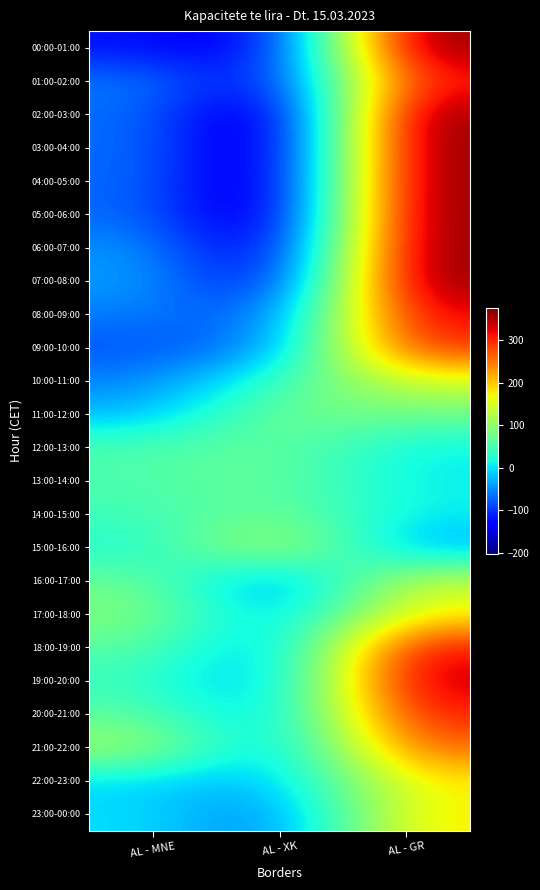

Reading right to left, transcribe all the data shown in this chart.

00:00-01:00: AL - GR=375	AL - XK=-145	AL - MNE=-122
01:00-02:00: AL - GR=313	AL - XK=-146	AL - MNE=-59
02:00-03:00: AL - GR=375	AL - XK=-202	AL - MNE=-65
03:00-04:00: AL - GR=375	AL - XK=-202	AL - MNE=-65
04:00-05:00: AL - GR=375	AL - XK=-200	AL - MNE=-67
05:00-06:00: AL - GR=375	AL - XK=-198	AL - MNE=-68
06:00-07:00: AL - GR=375	AL - XK=-179	AL - MNE=-44
07:00-08:00: AL - GR=375	AL - XK=-154	AL - MNE=-37
08:00-09:00: AL - GR=330	AL - XK=-85	AL - MNE=-58
09:00-10:00: AL - GR=302	AL - XK=-57	AL - MNE=-84
10:00-11:00: AL - GR=149	AL - XK=39	AL - MNE=-56
11:00-12:00: AL - GR=75	AL - XK=82	AL - MNE=-25
12:00-13:00: AL - GR=7	AL - XK=72	AL - MNE=53
13:00-14:00: AL - GR=5	AL - XK=74	AL - MNE=52
14:00-15:00: AL - GR=6	AL - XK=77	AL - MNE=44
15:00-16:00: AL - GR=-36	AL - XK=142	AL - MNE=19
16:00-17:00: AL - GR=144	AL - XK=-66	AL - MNE=75
17:00-18:00: AL - GR=174	AL - XK=-36	AL - MNE=93
18:00-19:00: AL - GR=323	AL - XK=-47	AL - MNE=63
19:00-20:00: AL - GR=347	AL - XK=-45	AL - MNE=37
20:00-21:00: AL - GR=311	AL - XK=-35	AL - MNE=63
21:00-22:00: AL - GR=266	AL - XK=-45	AL - MNE=117
22:00-23:00: AL - GR=178	AL - XK=-30	AL - MNE=-8
23:00-00:00: AL - GR=182	AL - XK=-69	AL - MNE=-2